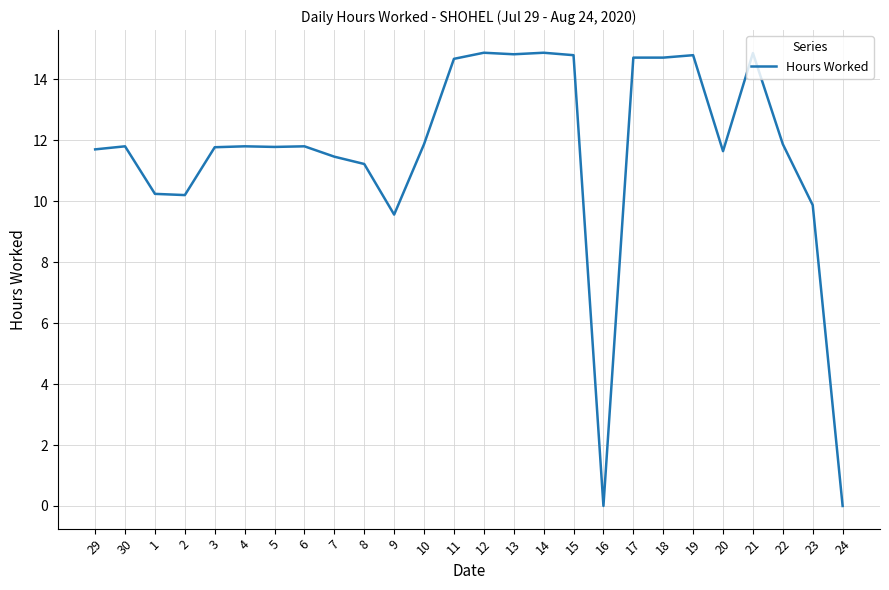

True or false: there are more than 1 points higher than both neighbors.

True